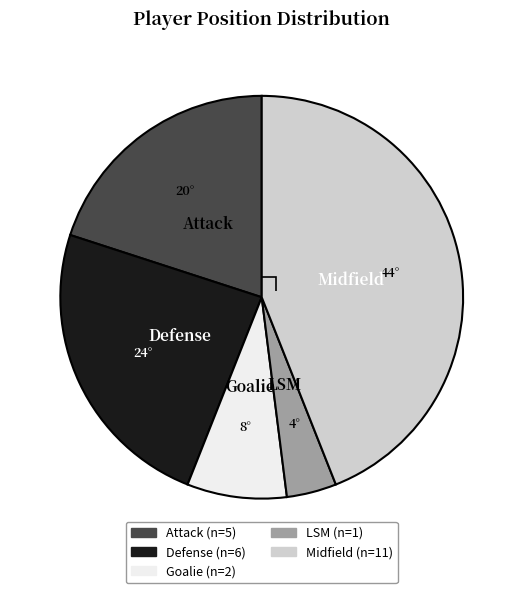

Combined, do Attack and Goalie account for over 50%?

No